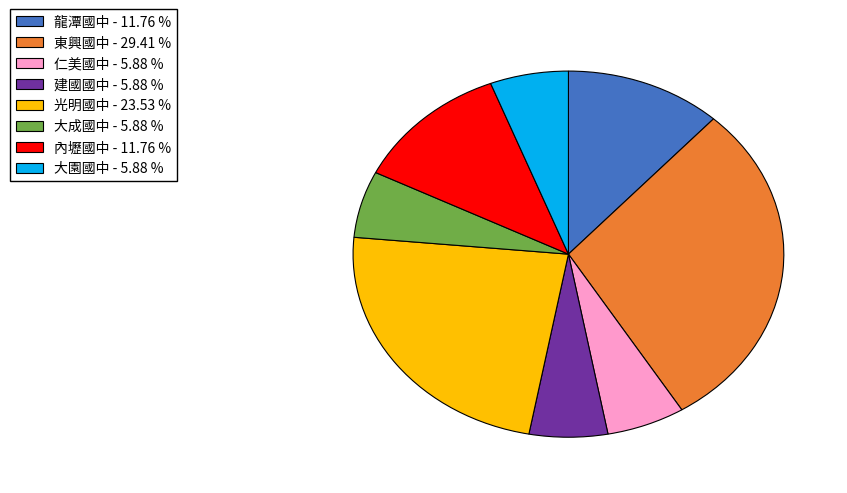

Is there a majority slice in this chart?

No